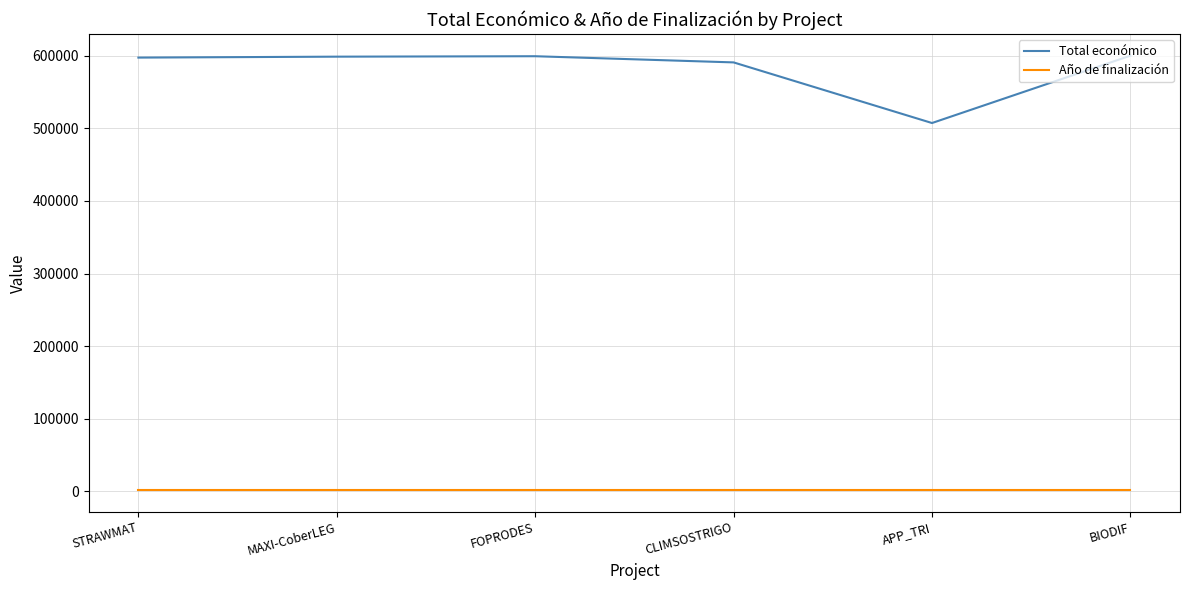

What is the highest value of the Total económico series?

599927